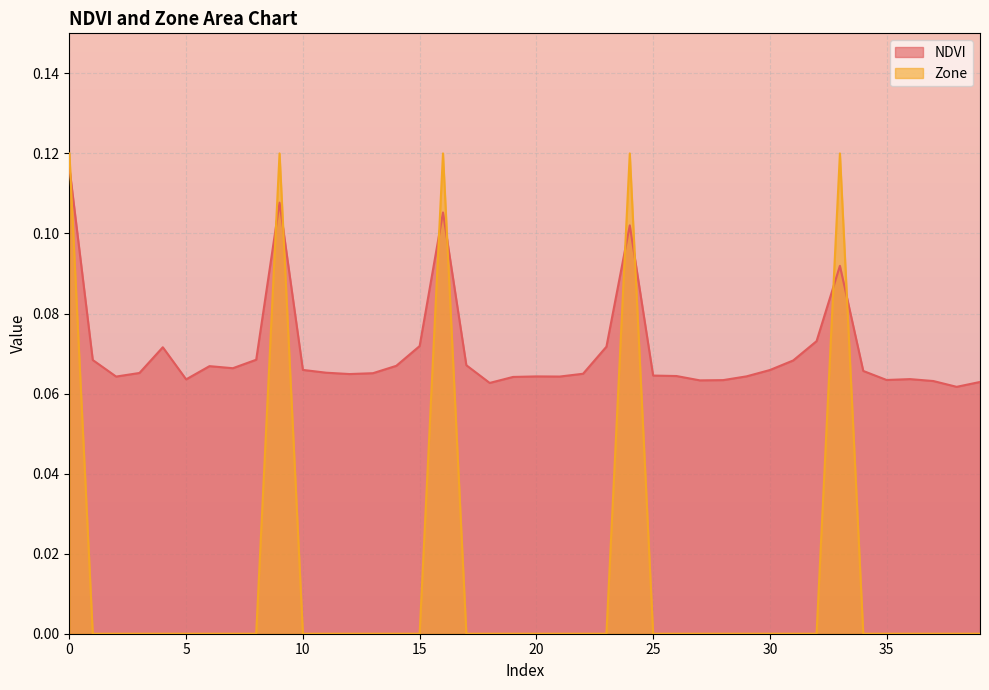

Where is the first local maximum for NDVI?

4